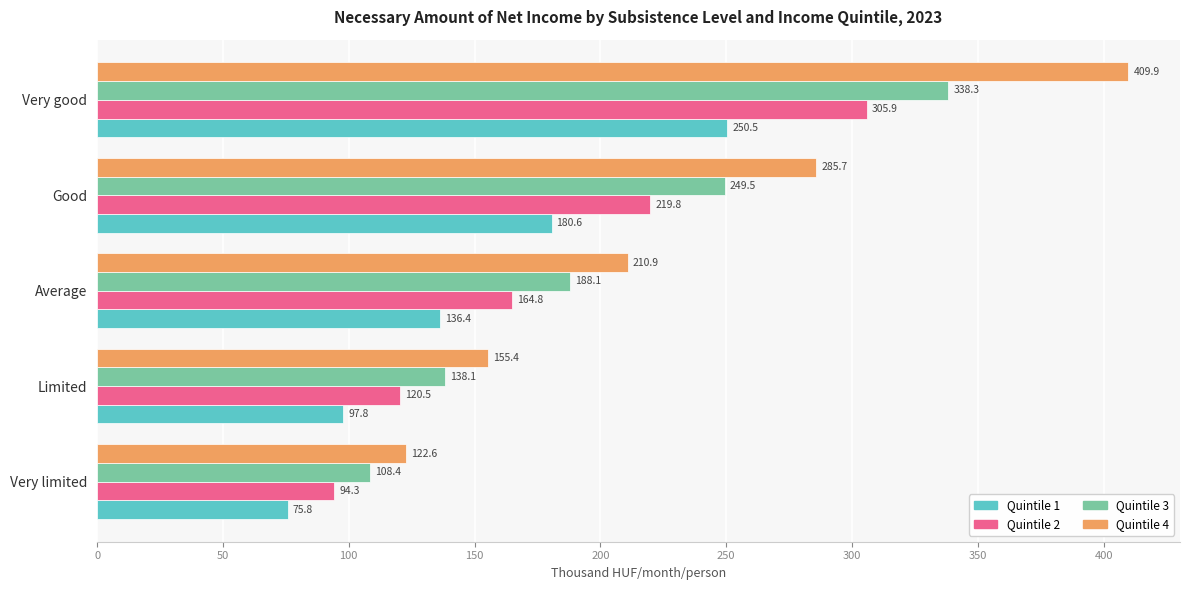

Where is Quintile 2 nearest to the value 200?

Good